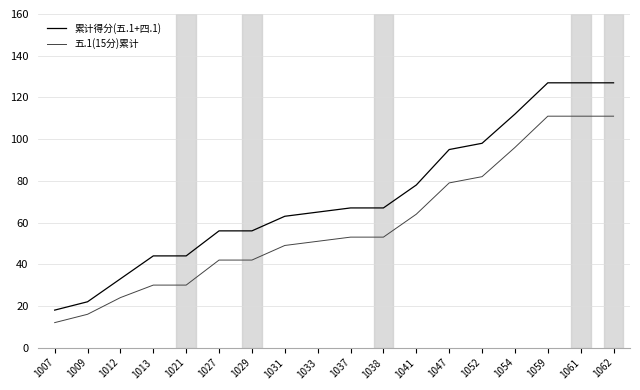

What is the smallest value displayed?

12